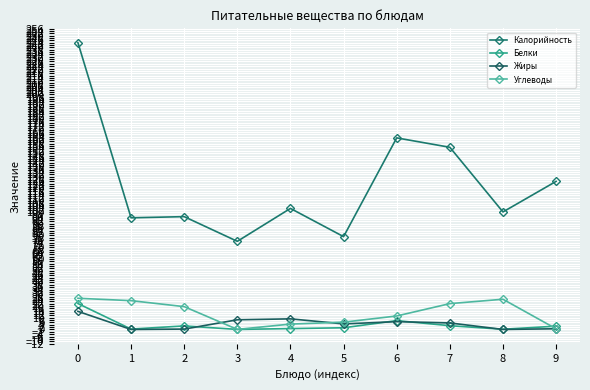

What are all the series names shown in the legend?

Калорийность, Белки, Жиры, Углеводы